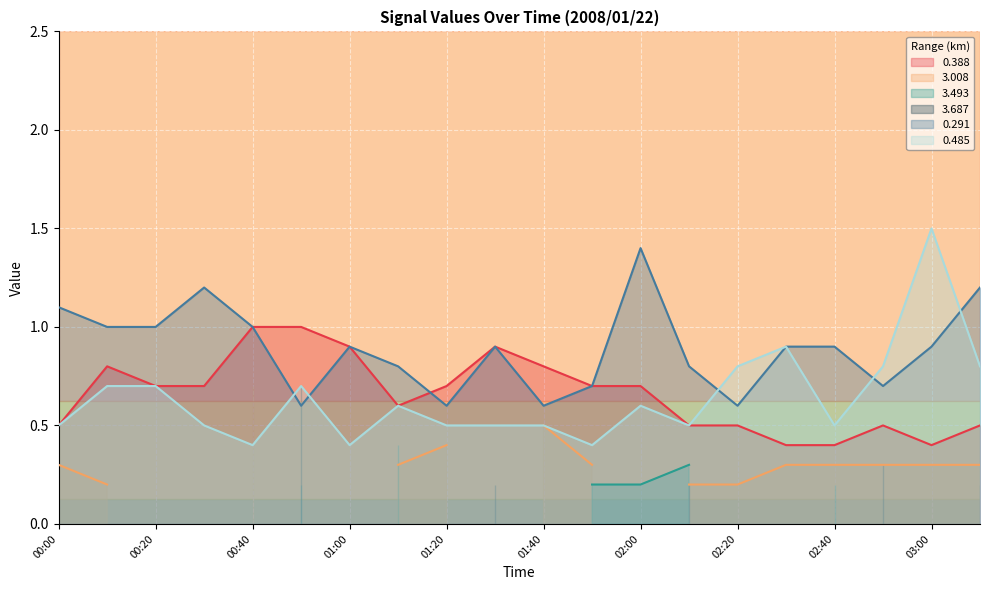

What is the value of the 0.485 point at the 11th from the left?

0.5